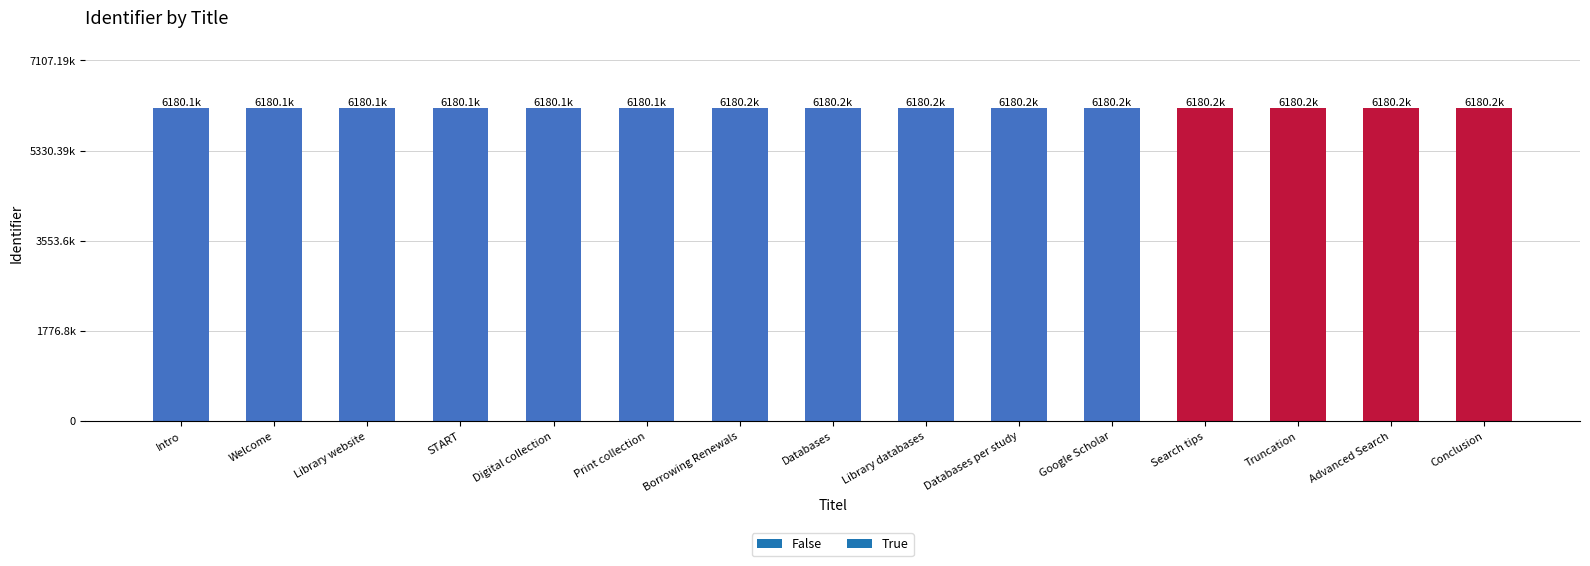

What is the maximum value shown in the chart?

6180167